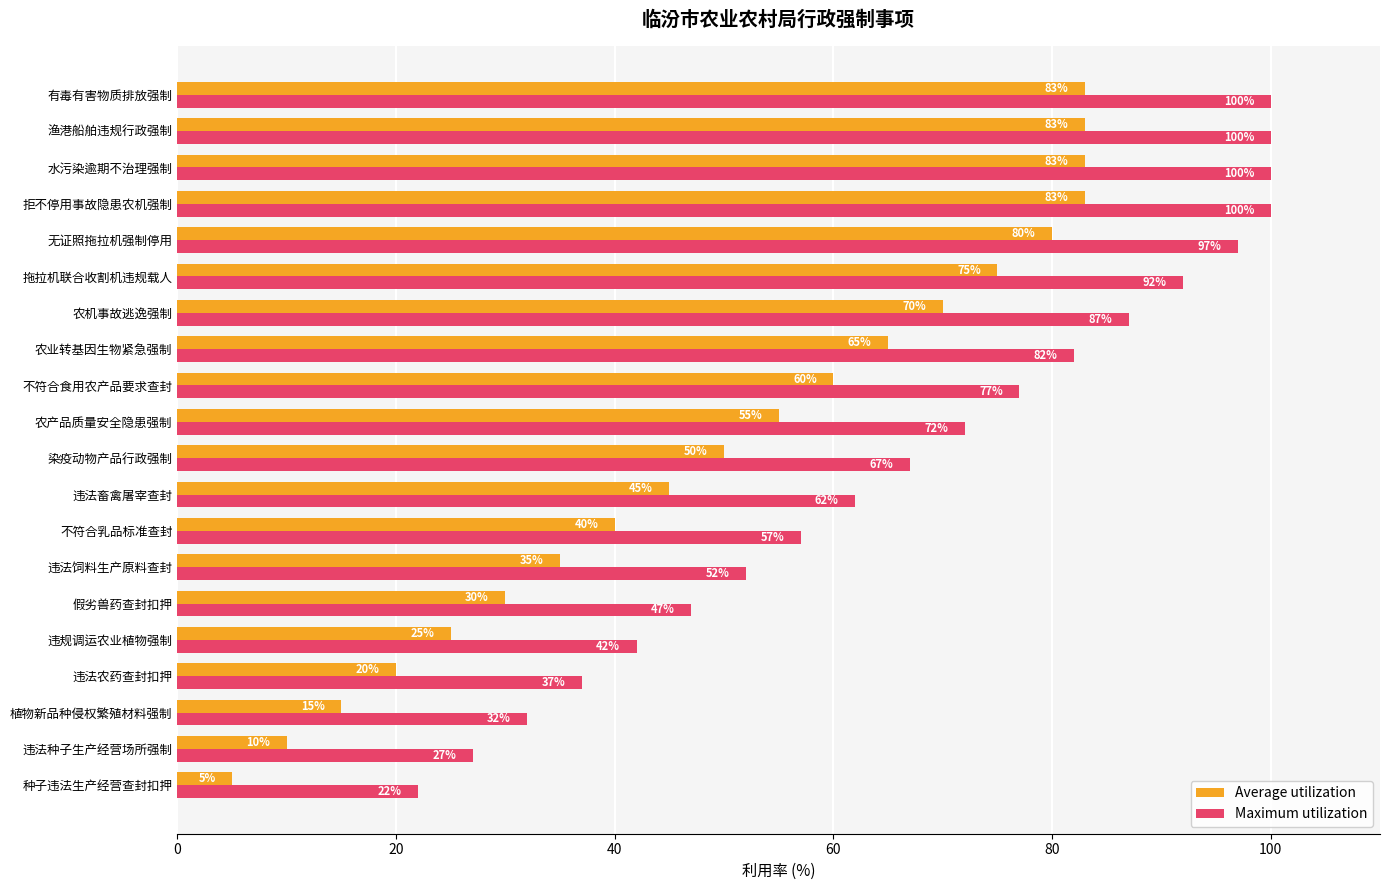

What is the difference between the second highest and second lowest values in the Average utilization series?

73